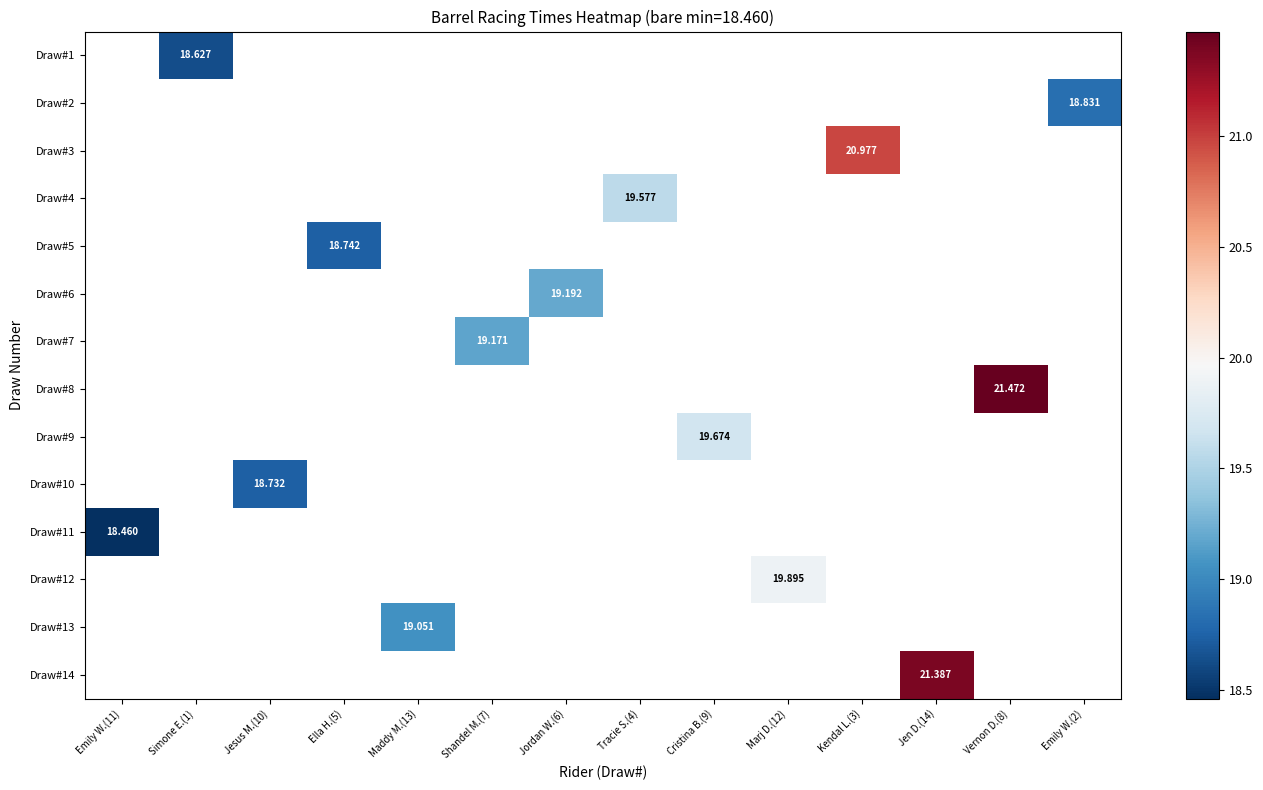

Which has a higher value, Emily W.(11) or Vernon D.(8)?

Vernon D.(8)